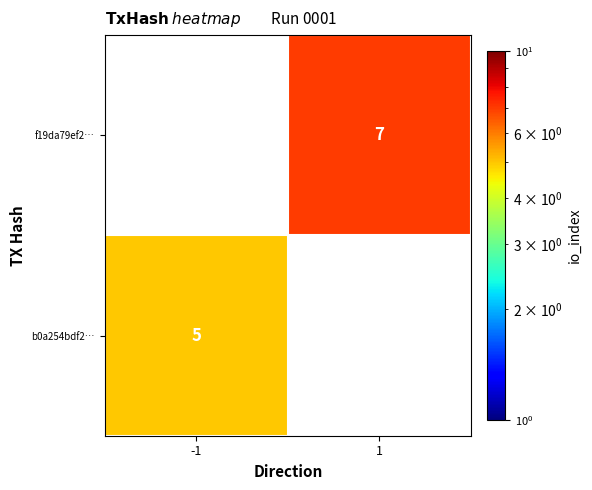

Is the value of b0a254bdf2… at -1 greater than the value of f19da79ef2… at 1?

No